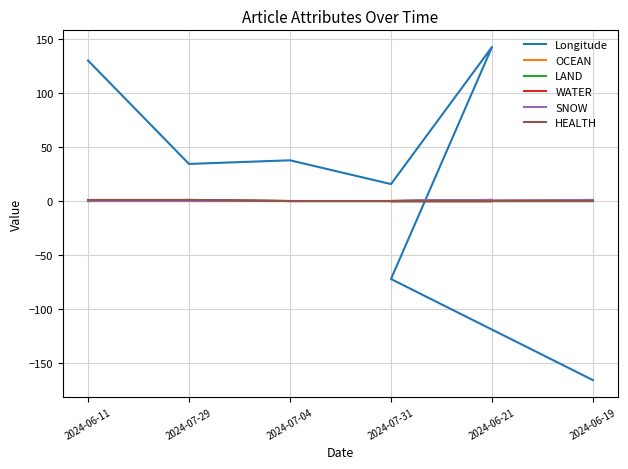

What is the sum of all HEALTH values?

2.0